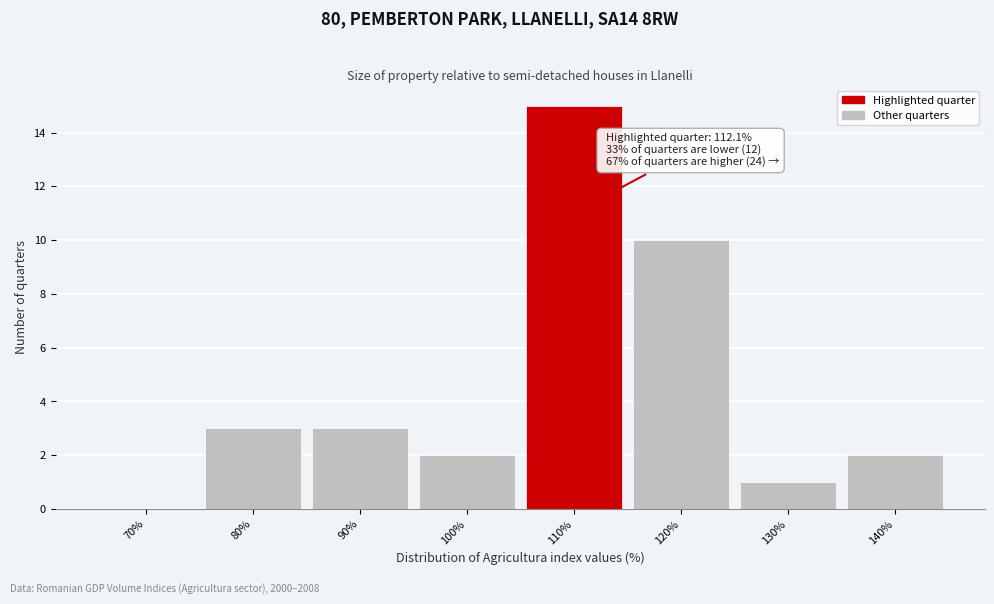

Reading left to right, list all the values displayed in this chart.

70%=0	80%=3	90%=3	100%=2	110%=15	120%=10	130%=1	140%=2